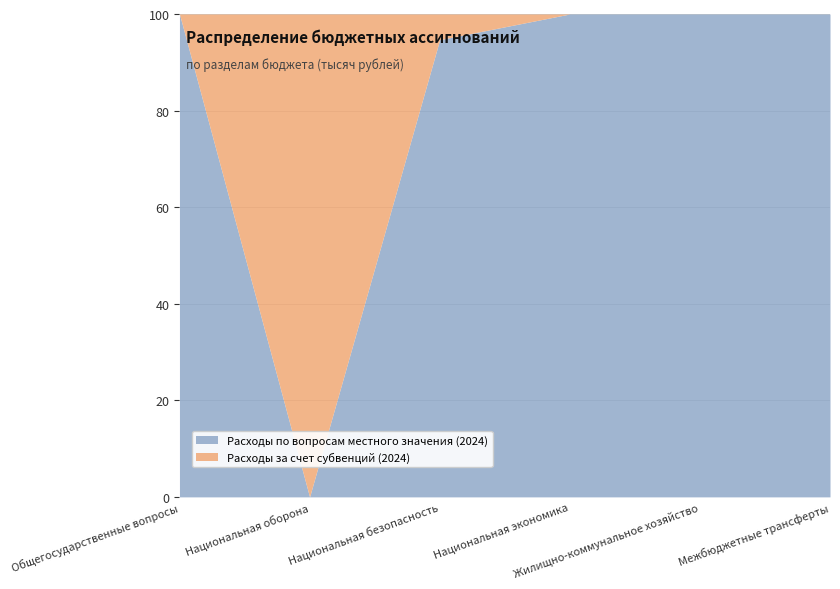

What is the maximum value for Расходы по вопросам местного значения (2024)?

100.0